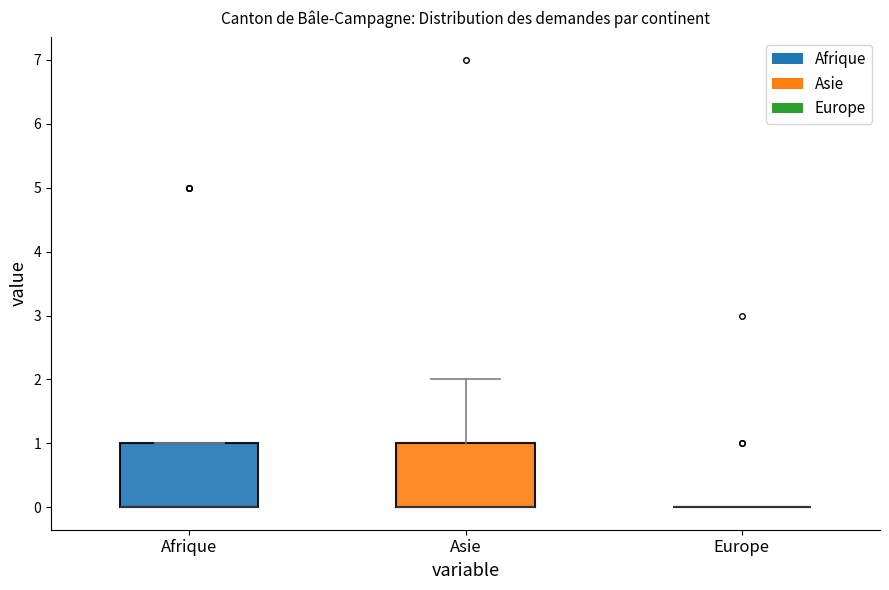

Where is the lower edge of the box for Afrique on the y-axis? The values are not printed on the chart, so give them approximately, as read against the axis.

0